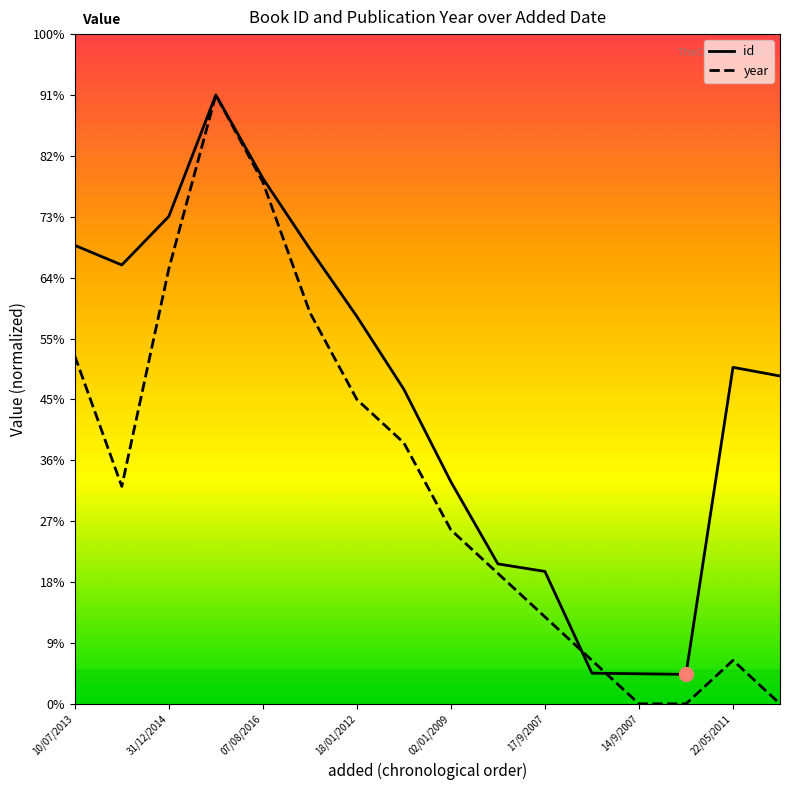

Does the chart display data point markers on the line(s)?

No